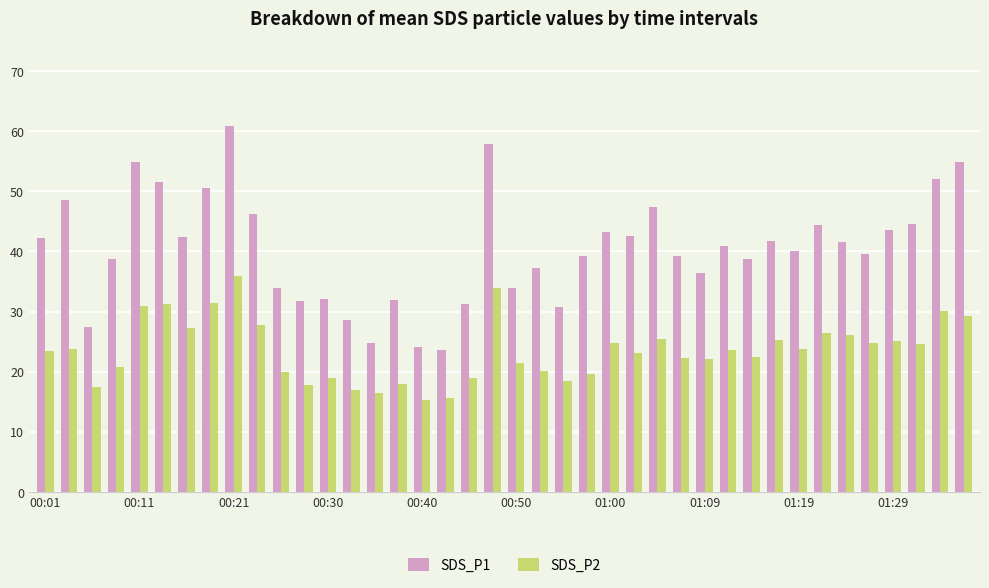

What is the minimum value for SDS_P2?

15.3